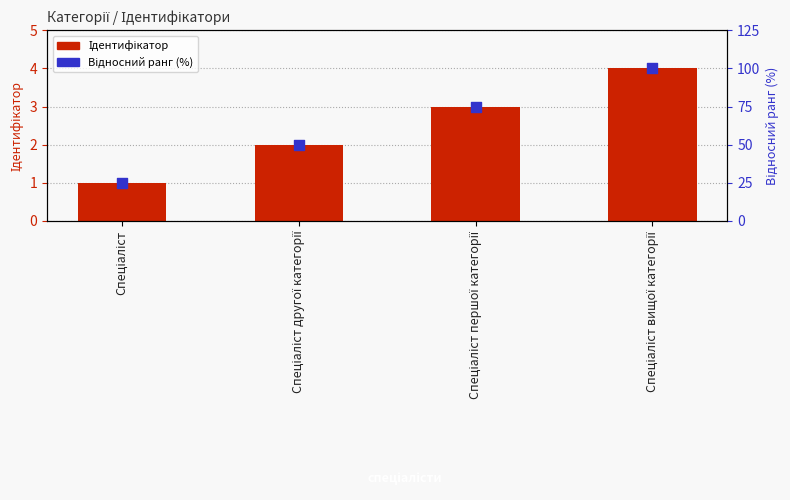

What are all the series names shown in the legend?

Ідентифікатор, Відносний ранг (%)